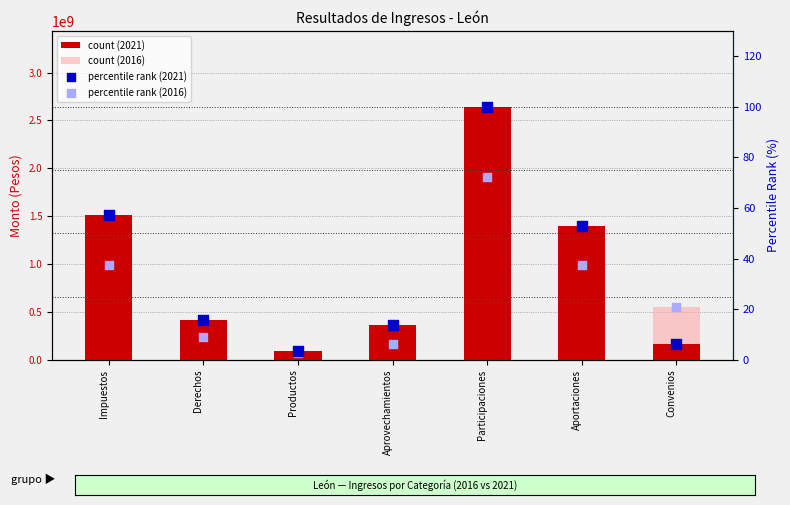

What are all the series names shown in the legend?

count (2021), count (2016), percentile rank (2021), percentile rank (2016)